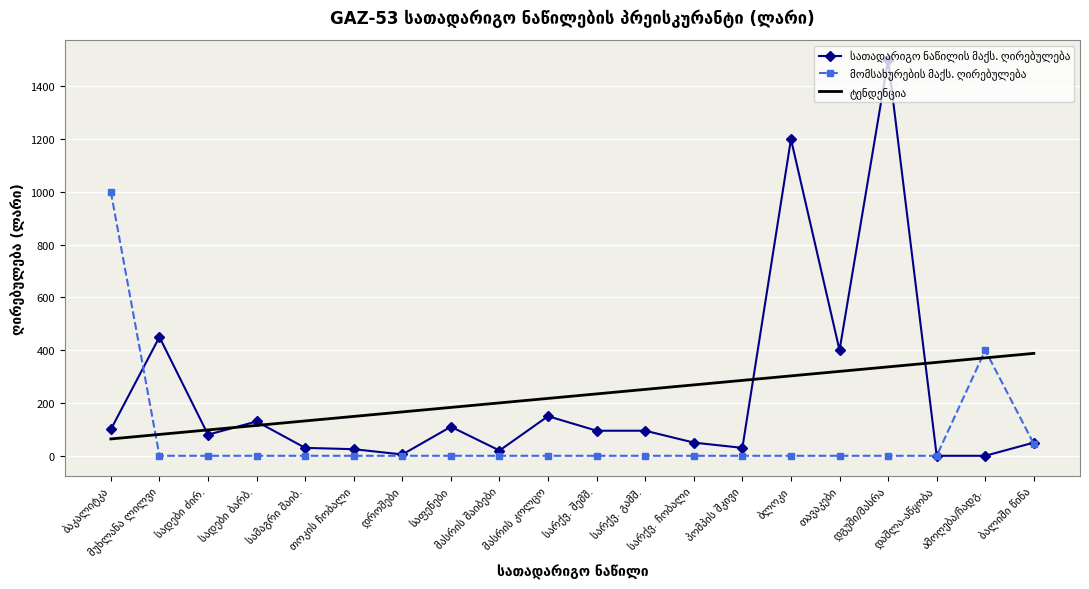

What is the maximum value shown in the chart?

1500.0